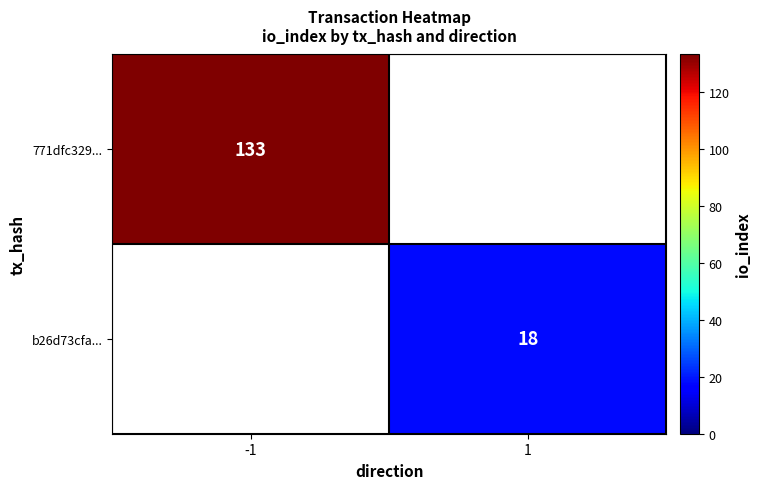

How many categories are shown in the chart?

2